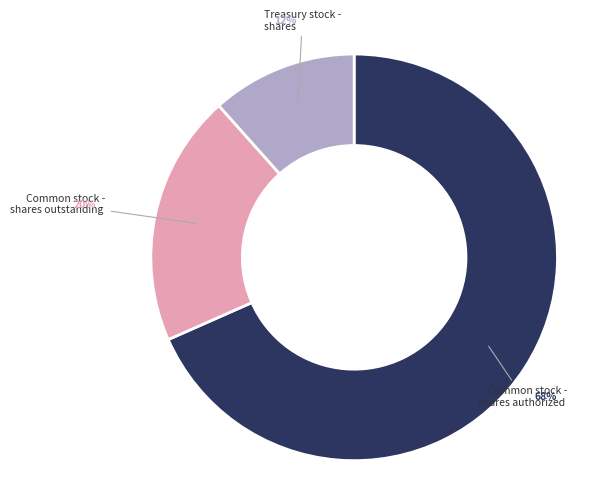

Count the number of slices in the pie.

3